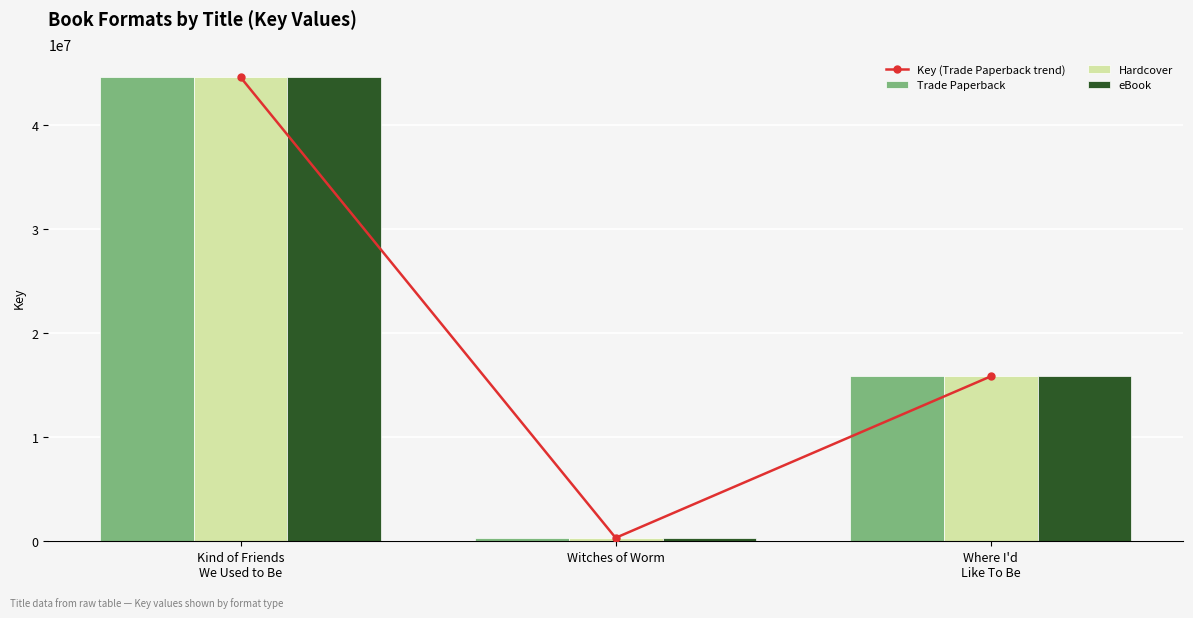

How many values in the Trade Paperback series exceed 15855814?

1